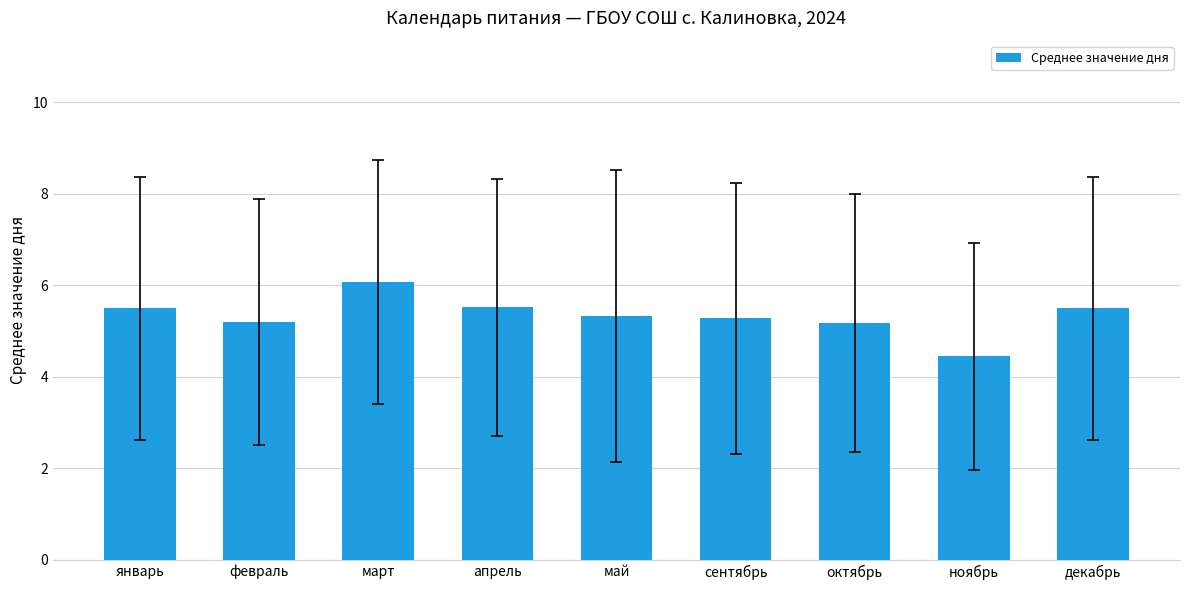

What is the average value?

5.3